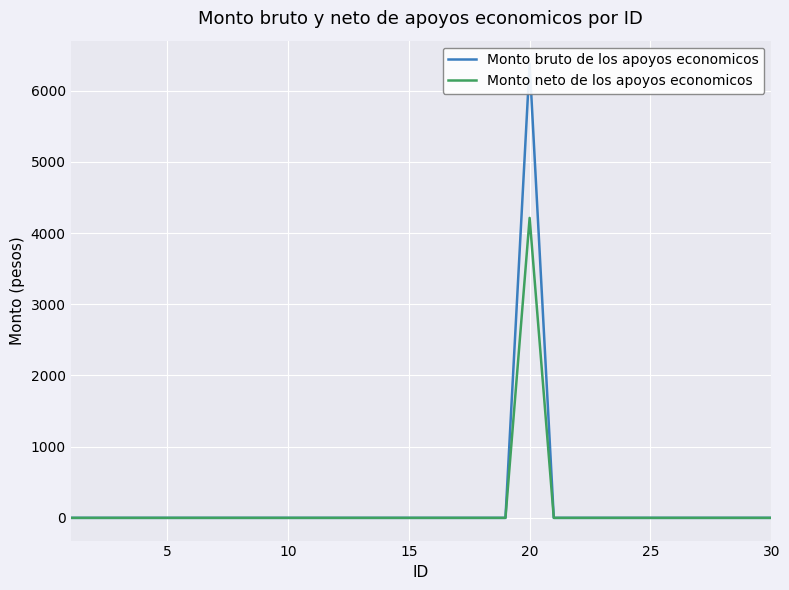

Is this an area chart (filled region under the line)?

No